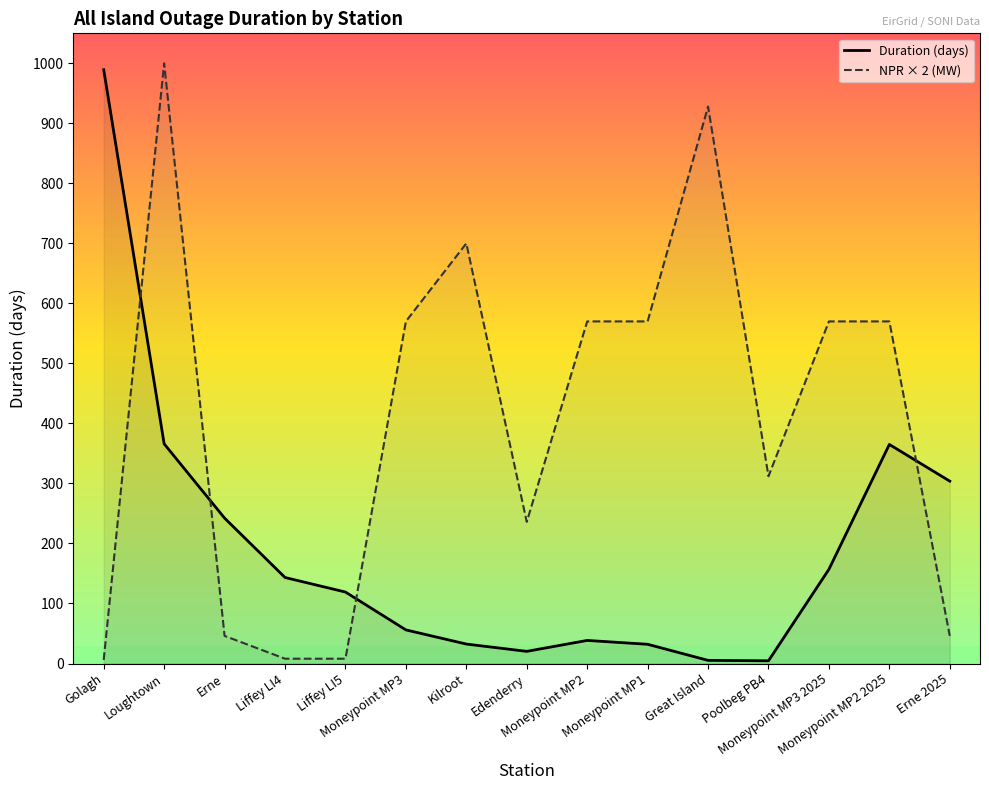

Reading right to left, list all the values displayed in this chart.

Duration (days): Erne 2025=303.8	Moneypoint MP2 2025=365.0	Moneypoint MP3 2025=156.9	Poolbeg PB4=4.5	Great Island=5.2	Moneypoint MP1=32.0	Moneypoint MP2=38.5	Edenderry=20.2	Kilroot=32.4	Moneypoint MP3=56.0	Liffey LI5=119.1	Liffey LI4=143.3	Erne=242.2	Loughtown=366.0	Golagh=989.3
NPR × 2 (MW): Erne 2025=46.0	Moneypoint MP2 2025=570.0	Moneypoint MP3 2025=570.0	Poolbeg PB4=312.0	Great Island=928.0	Moneypoint MP1=570.0	Moneypoint MP2=570.0	Edenderry=236.0	Kilroot=700.0	Moneypoint MP3=570.0	Liffey LI5=8.0	Liffey LI4=8.0	Erne=46.0	Loughtown=1000.0	Golagh=6.0